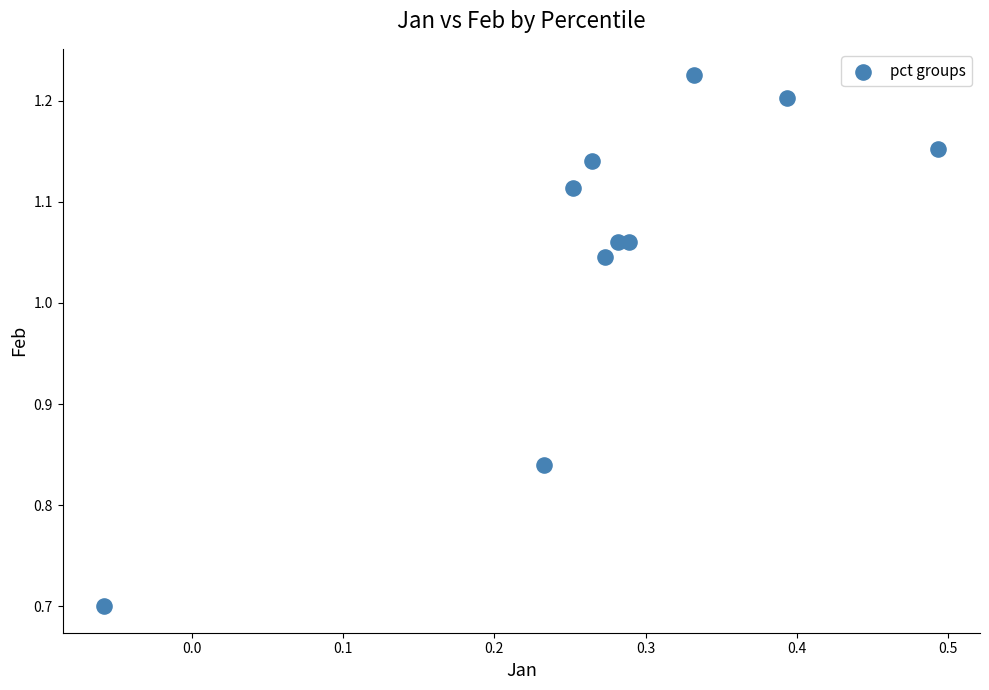

What Y value in the scatter plot is closest to 0?

0.7